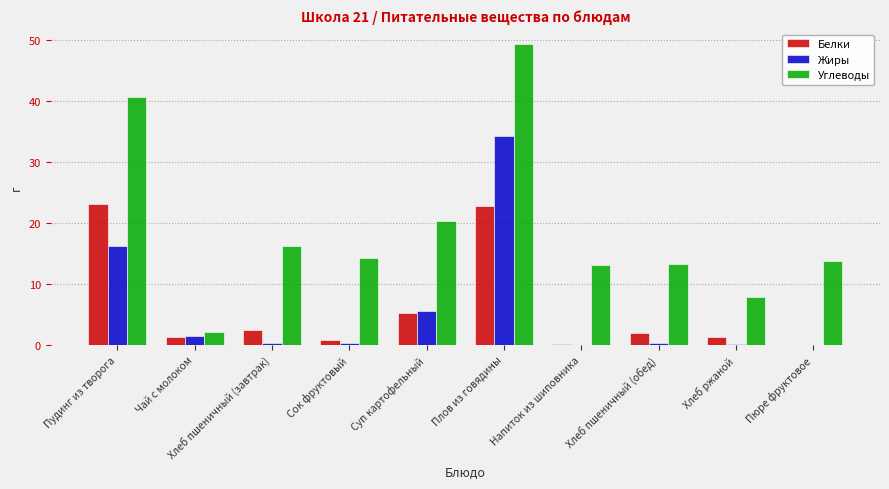

Where is Белки nearest to the value 11?

Суп картофельный